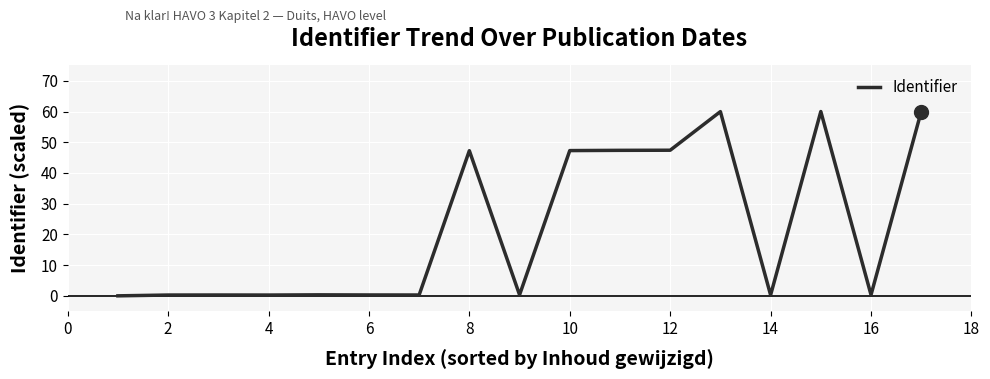

What is the difference between the maximum and minimum values?

60.0